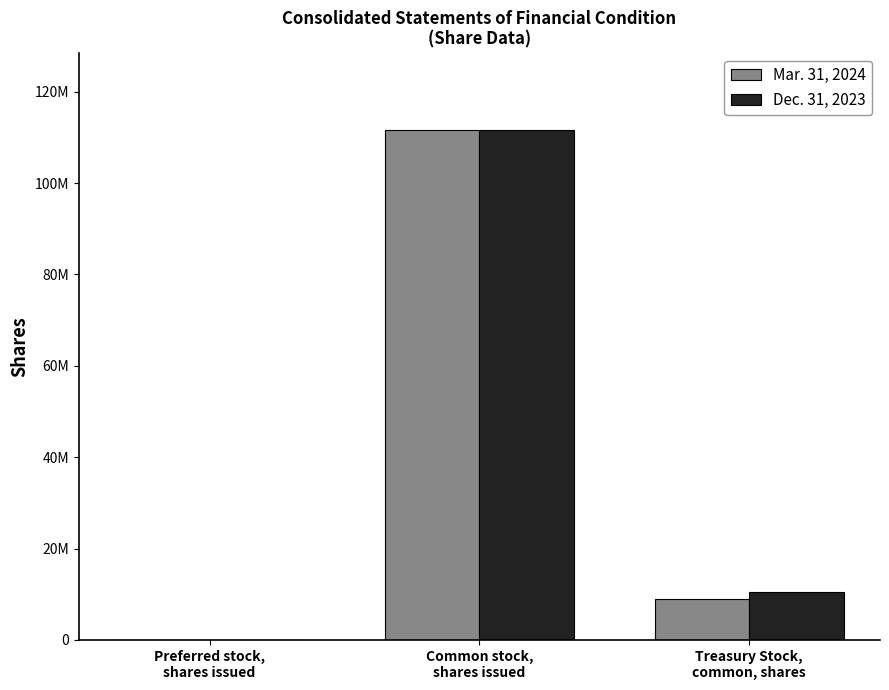

Are the bars horizontal?

No